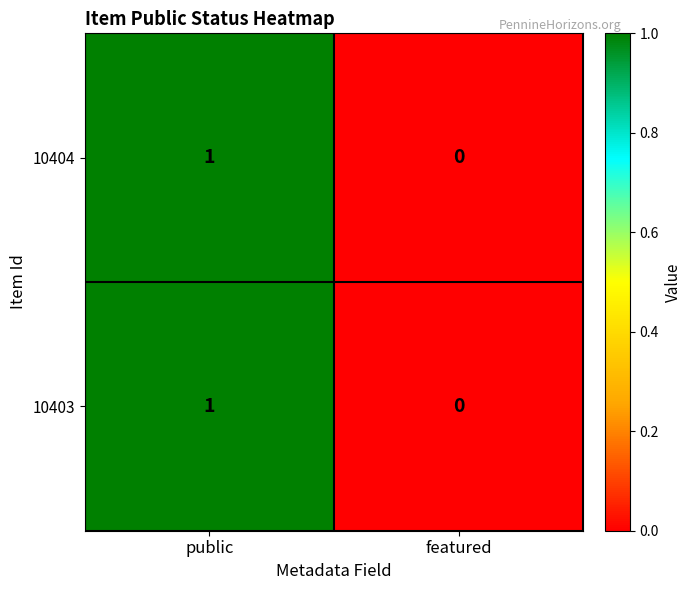

Is the value of 10403 at public greater than the value of 10404 at featured?

Yes